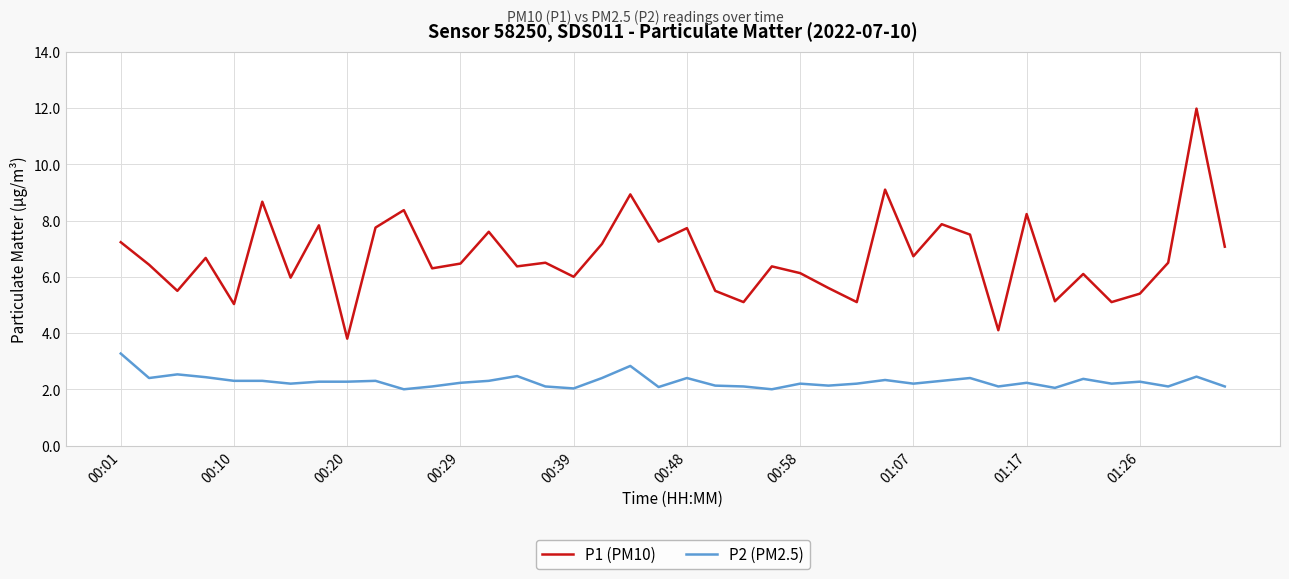

What is the difference between the maximum and minimum values in the P1 (PM10) series?

8.2